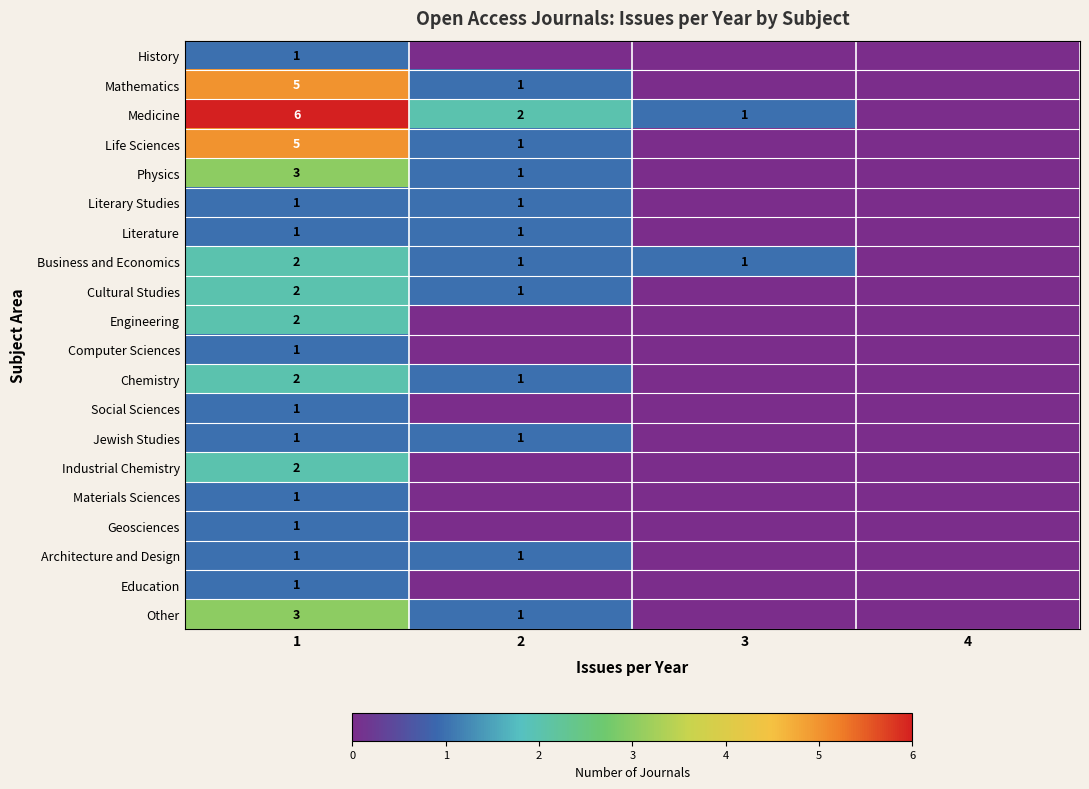

What is the total value across all series at 1?

42